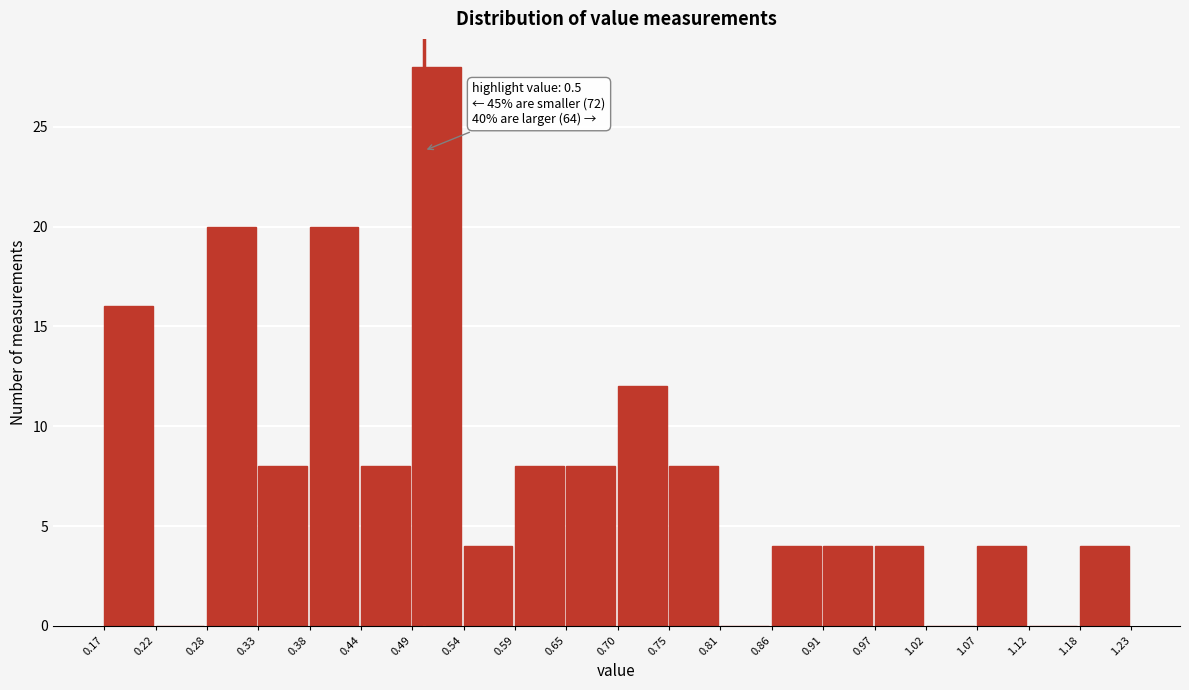

Which range on the x-axis has the tallest bar?

0.49 to 0.54